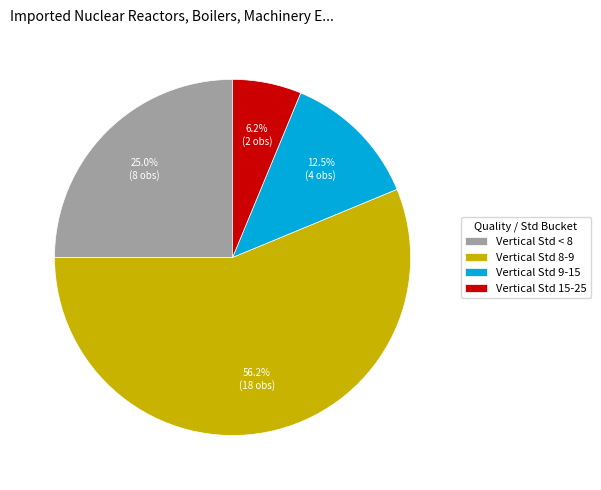

Which has a higher value, Vertical Std 15-25 or Vertical Std < 8?

Vertical Std < 8